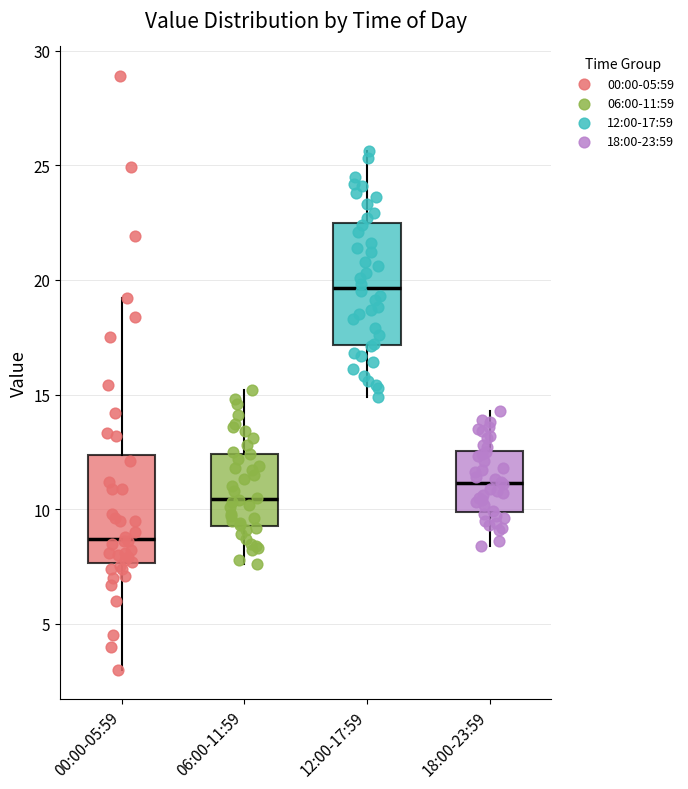

Reading left to right, transcribe this box plot: for each box, give where its median line is, the range the box spans, and where its two whiskers end, as read against the y-axis. The values are not printed on the chart, so give them approximately, as read against the axis.

00:00-05:59: median 8.5, box 7.5 to 12.5, whiskers 3.0 to 19.0
06:00-11:59: median 10.5, box 9.5 to 12.5, whiskers 7.5 to 15.0
12:00-17:59: median 19.5, box 17.0 to 22.5, whiskers 15.0 to 25.5
18:00-23:59: median 11.0, box 10.0 to 12.5, whiskers 8.5 to 14.5